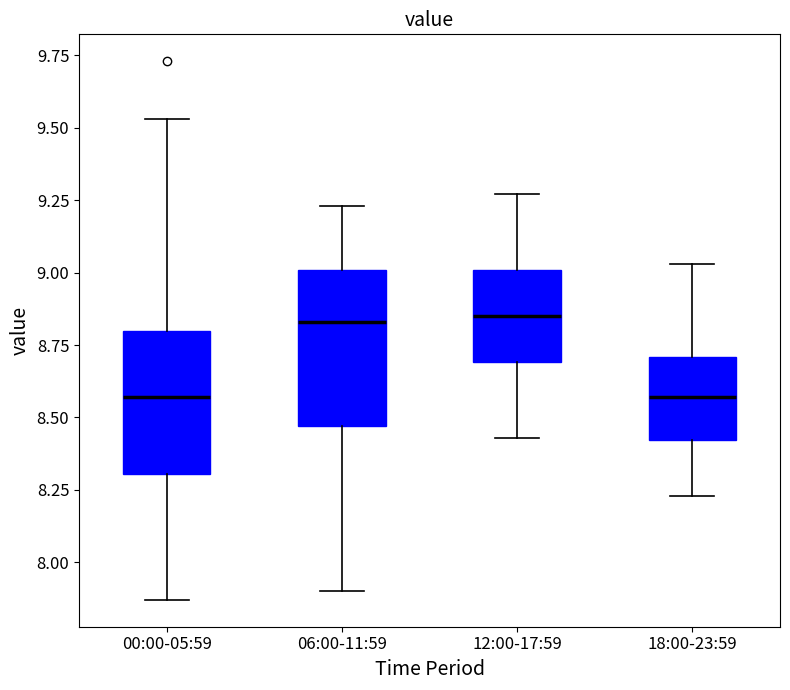

Where is the lower edge of the box for 06:00-11:59 on the y-axis? The values are not printed on the chart, so give them approximately, as read against the axis.

8.45